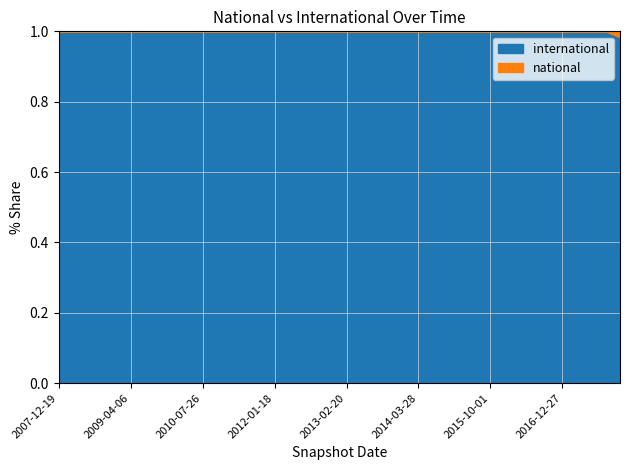

True or false: international and national cross at least once.

False